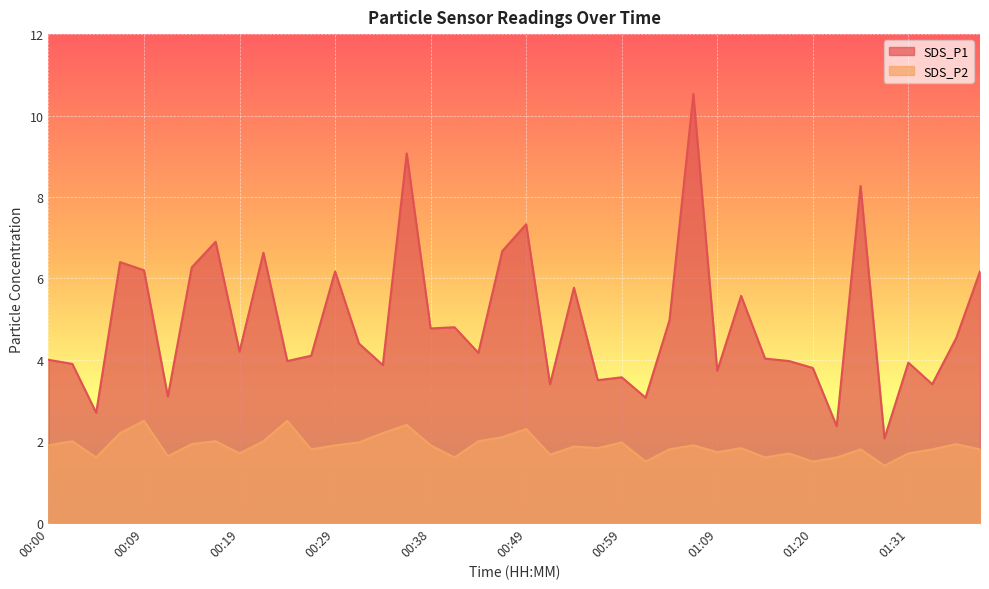

What is the sum of the SDS_P1 values at 00:07 and 01:20?

10.2